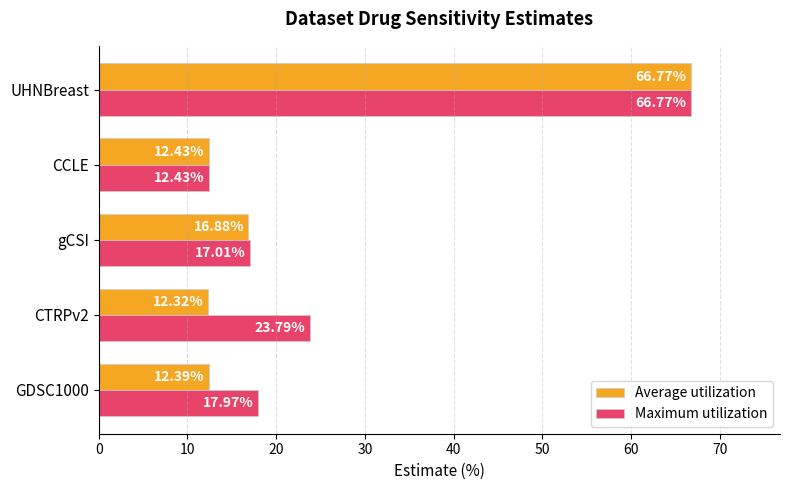

Which series changed the most between CTRPv2 and UHNBreast?

Average utilization